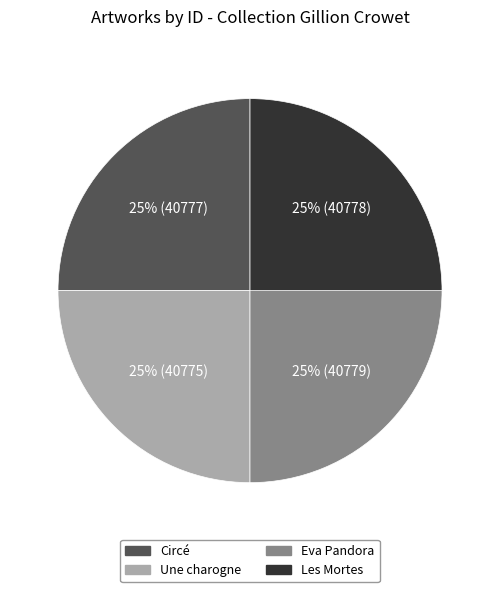

Approximately how many times larger is the value at Eva Pandora compared to Les Mortes?

1.0